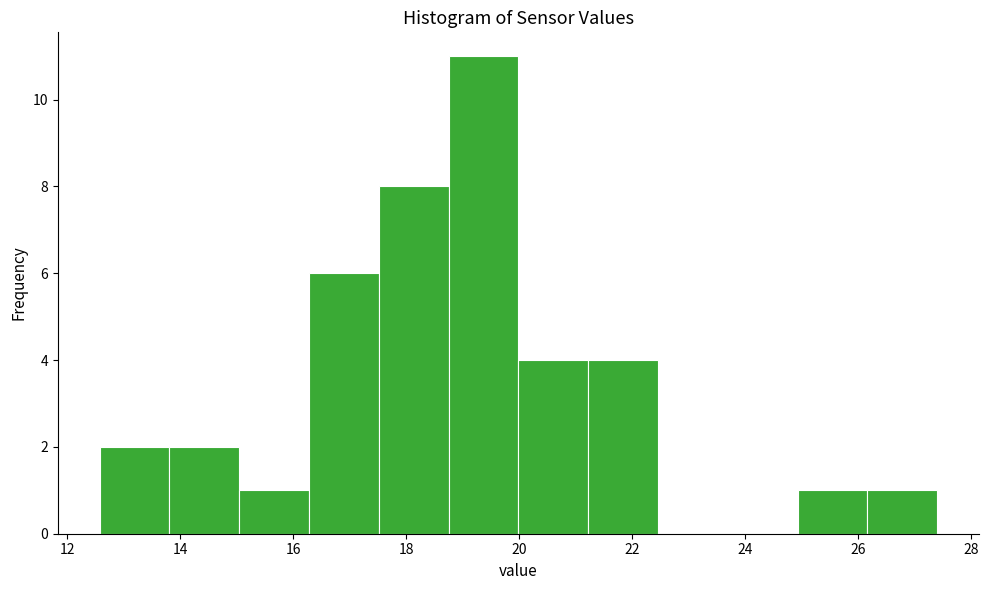

What is the height of the bar covering 15.0 to 16.2 on the x-axis? Neither the bar edges nor the heights are printed on the chart, so give them approximately, as read against the axes.

1